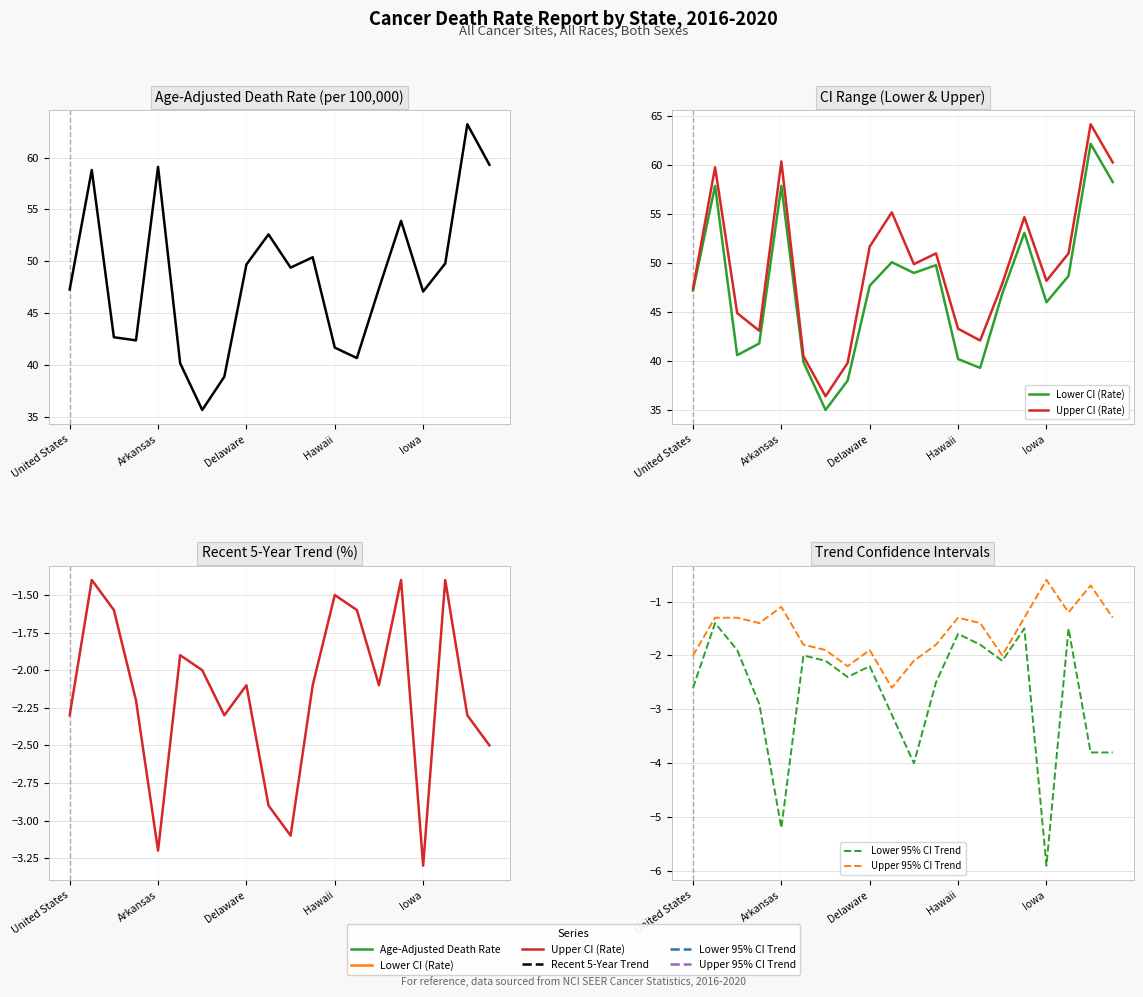

The value of Lower CI (Rate) at Hawaii is 67.0. True or false?

False